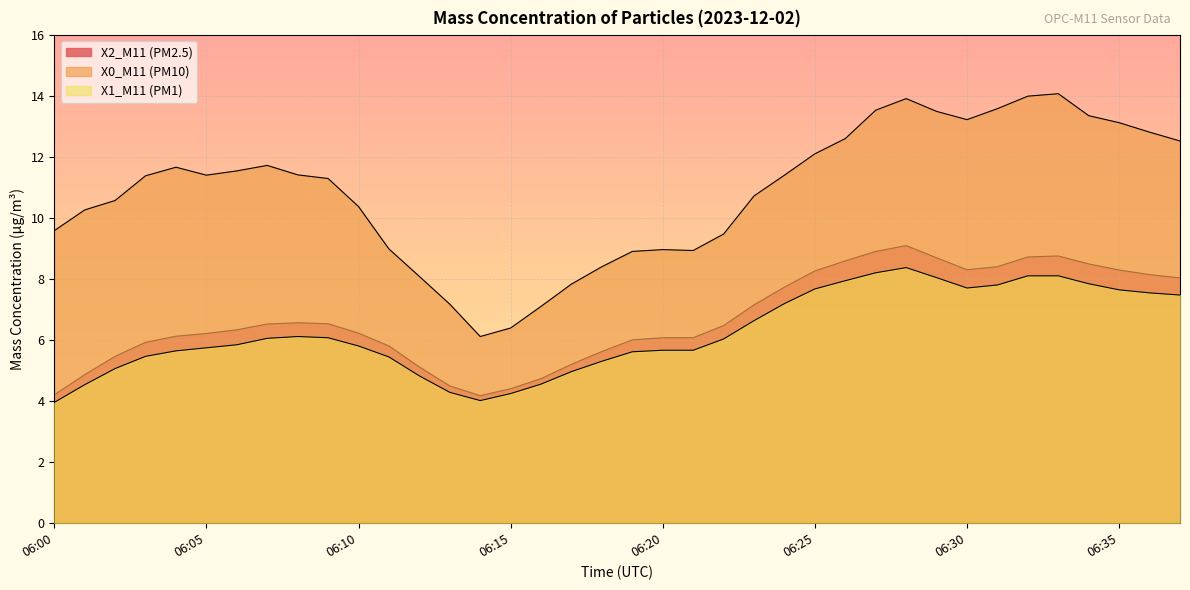

Which series changed the most between 06:09 and 06:26?

X2_M11 (PM2.5)